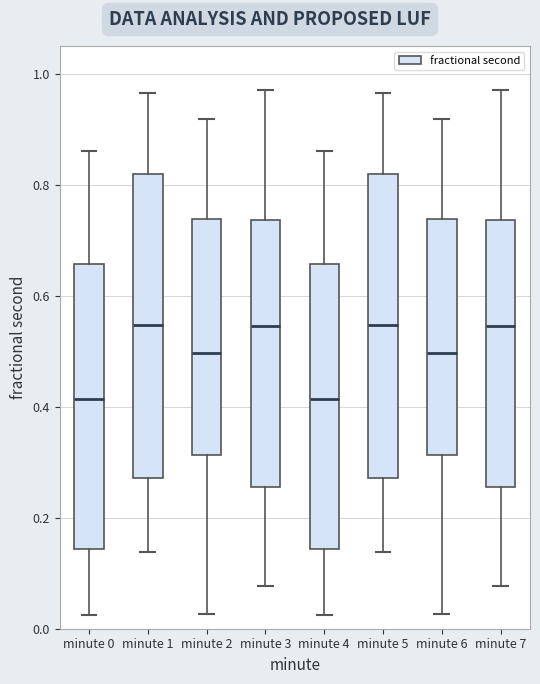

Reading left to right, read every box against the y-axis: the position of its median line, the range the box covers, and the ends of its whiskers. The values are not printed on the chart, so give them approximately, as read against the axis.

minute 0: median 0.42, box 0.14 to 0.66, whiskers 0.02 to 0.86
minute 1: median 0.54, box 0.28 to 0.82, whiskers 0.14 to 0.96
minute 2: median 0.50, box 0.32 to 0.74, whiskers 0.02 to 0.92
minute 3: median 0.54, box 0.26 to 0.74, whiskers 0.08 to 0.98
minute 4: median 0.42, box 0.14 to 0.66, whiskers 0.02 to 0.86
minute 5: median 0.54, box 0.28 to 0.82, whiskers 0.14 to 0.96
minute 6: median 0.50, box 0.32 to 0.74, whiskers 0.02 to 0.92
minute 7: median 0.54, box 0.26 to 0.74, whiskers 0.08 to 0.98